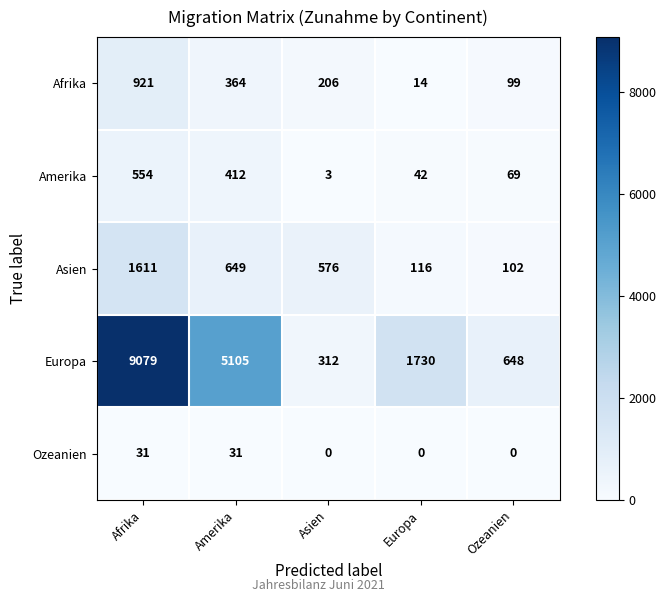

Which series has the widest spread of values?

Europa